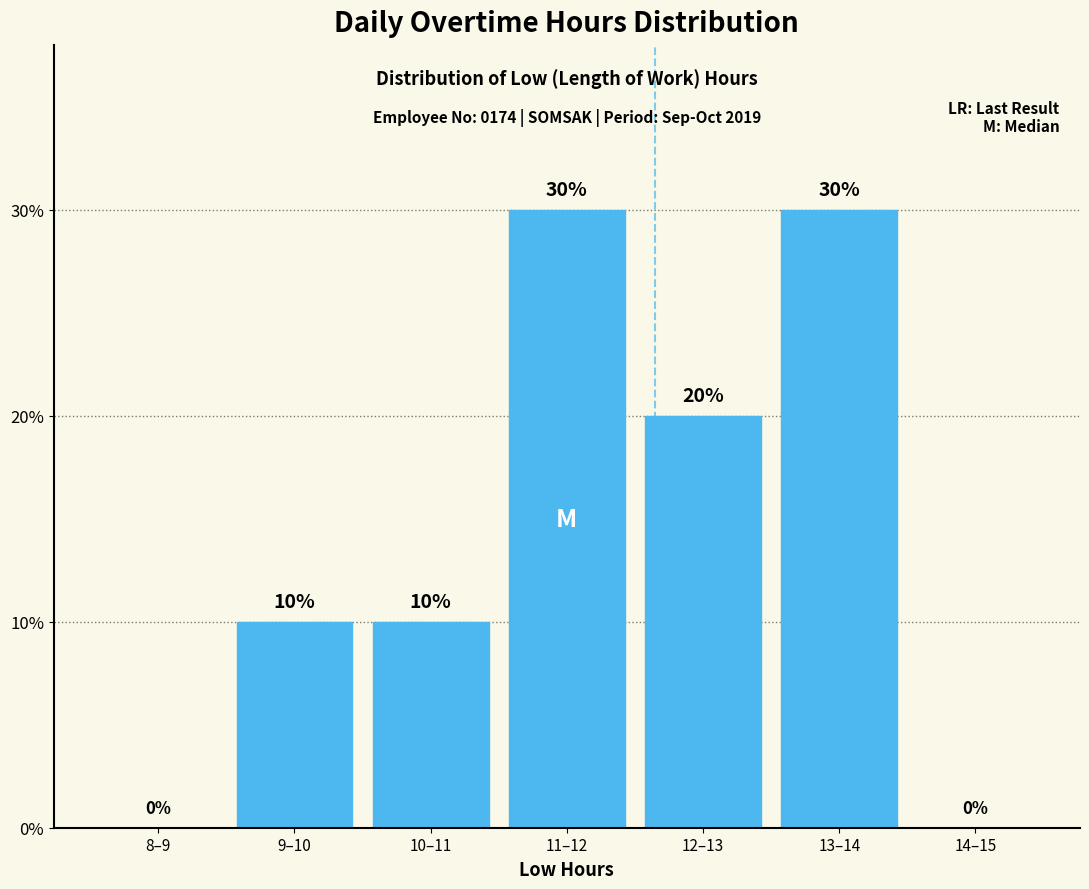

Reading right to left, list all the values displayed in this chart.

14–15=0	13–14=30	12–13=20	11–12=30	10–11=10	9–10=10	8–9=0